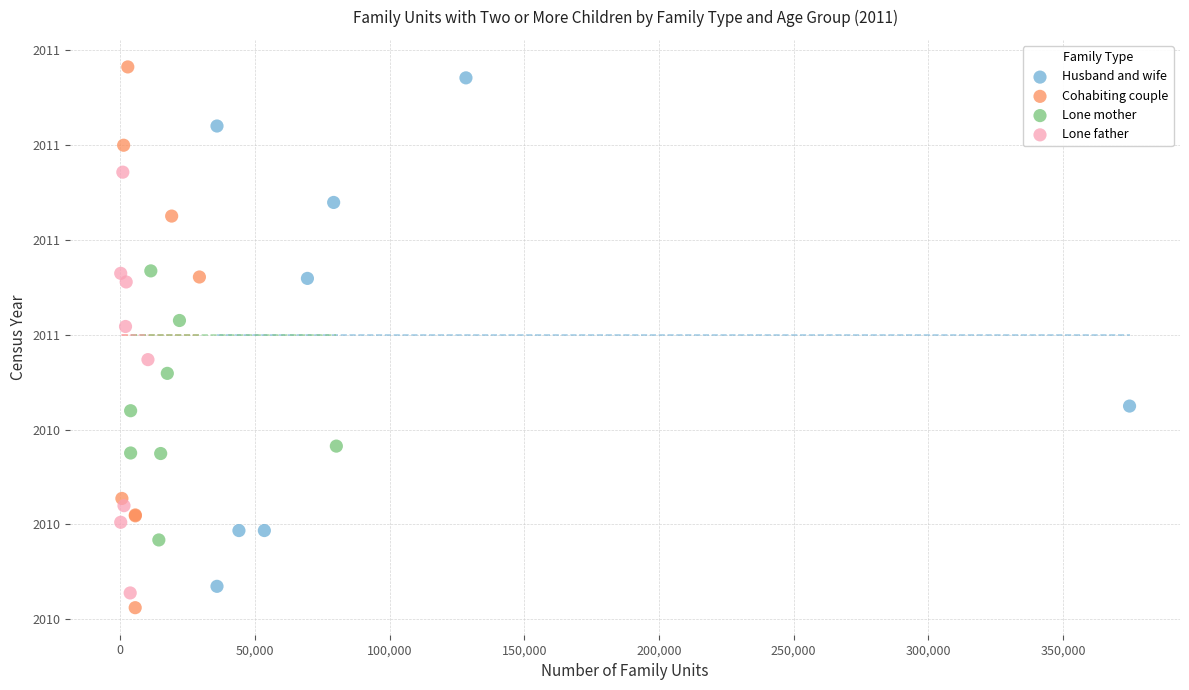

Which series has the largest Y range (max minus min)?

Cohabiting couple